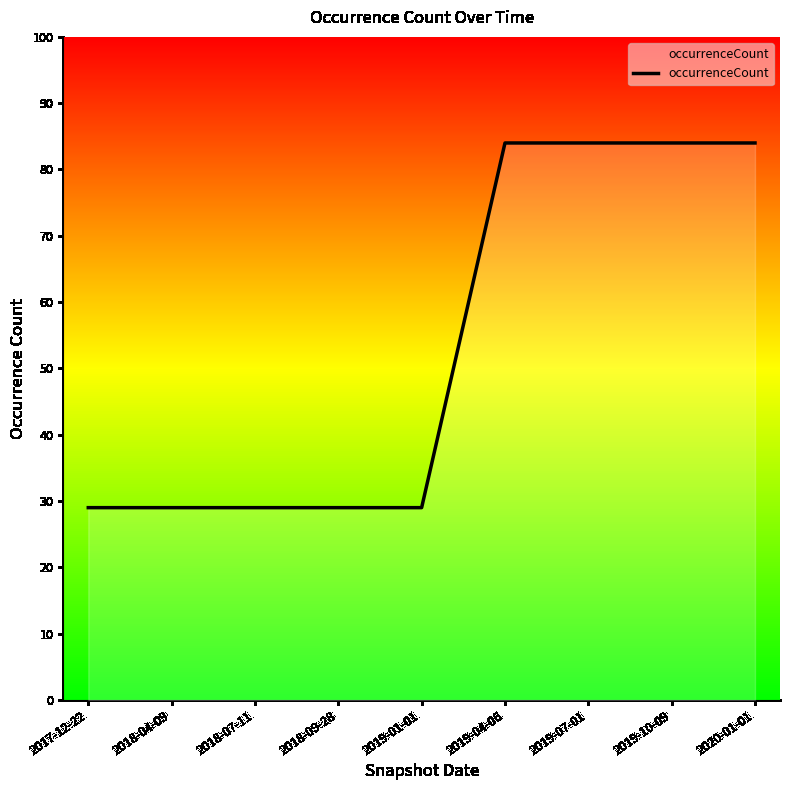

Reading left to right, transcribe all the data shown in this chart.

29	29	29	29	29	84	84	84	84